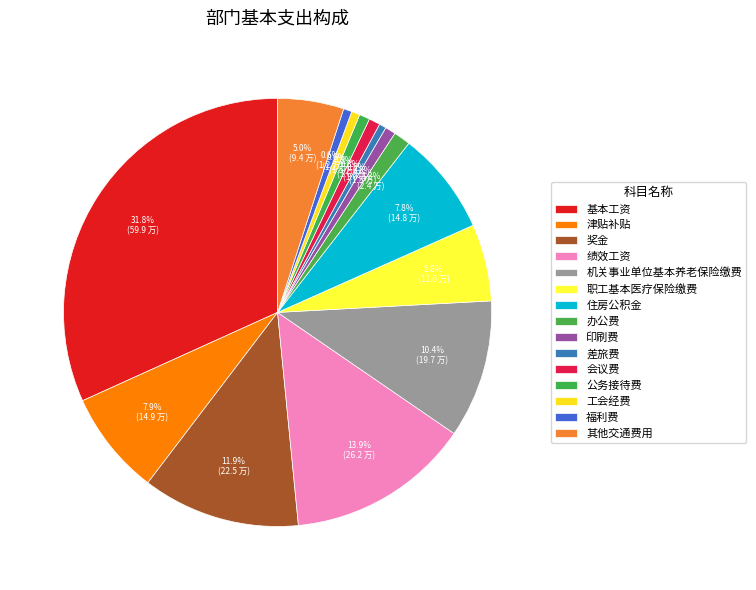

To the nearest percent, what is the difference between the largest and smallest slice percentages?

31%